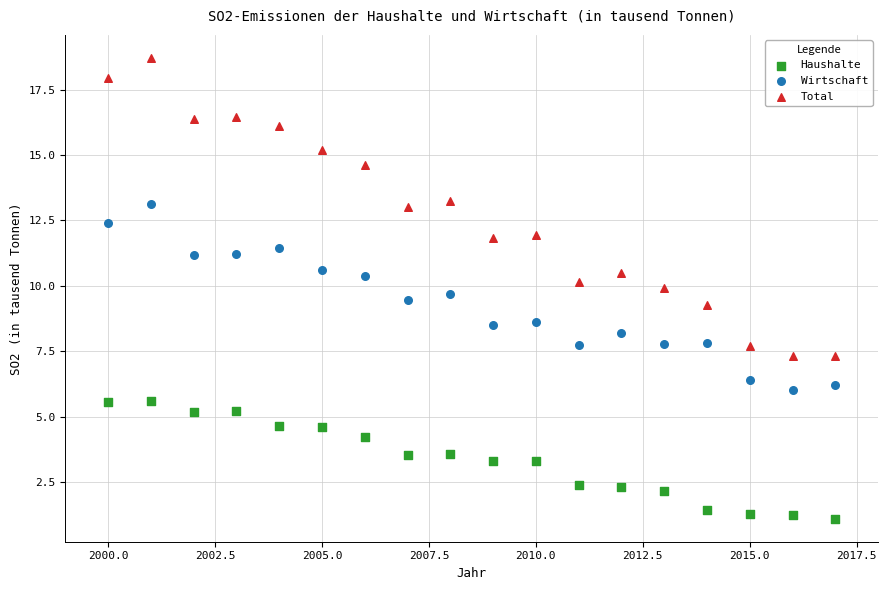

What is the X range (max minus min) for the scatter plot?

17.0